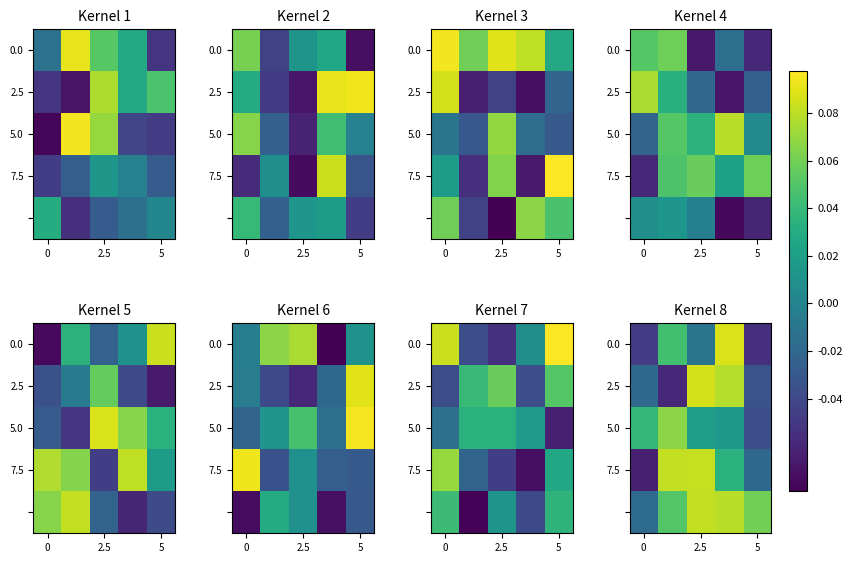

At how many categories does at least one series exceed 0?

5